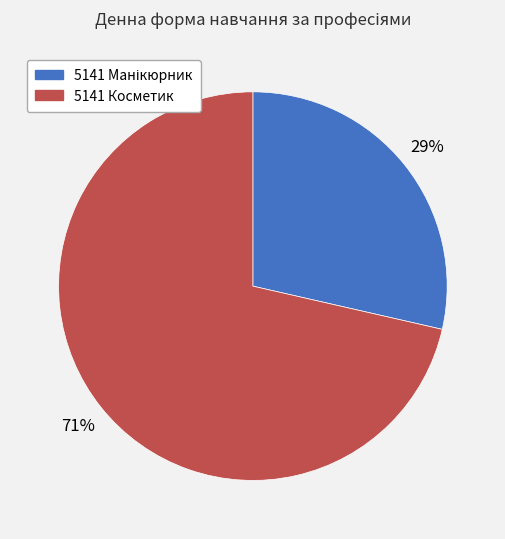

Is it true that 5141 Косметик is 71% of the pie?

True